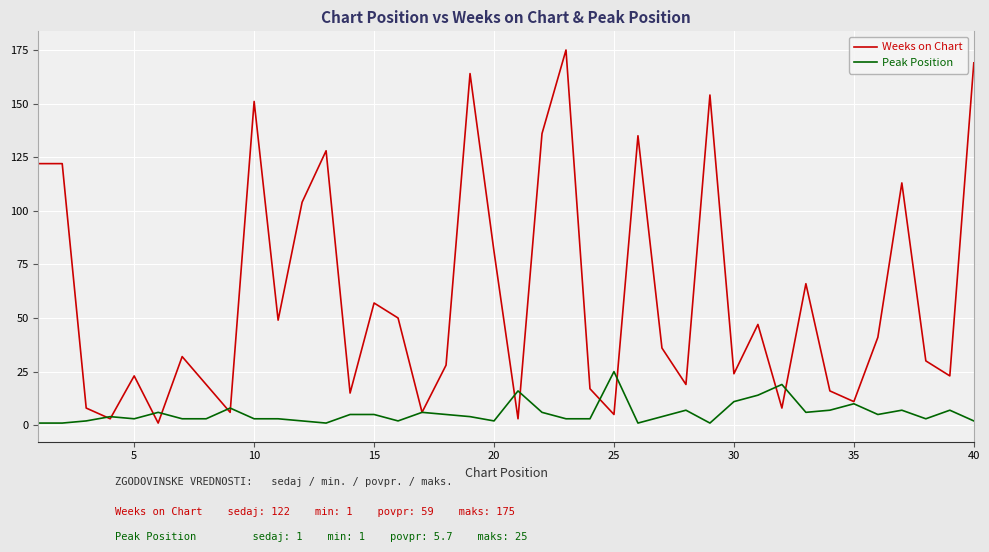

List the series in order of their peak value, lowest first.

Peak Position, Weeks on Chart